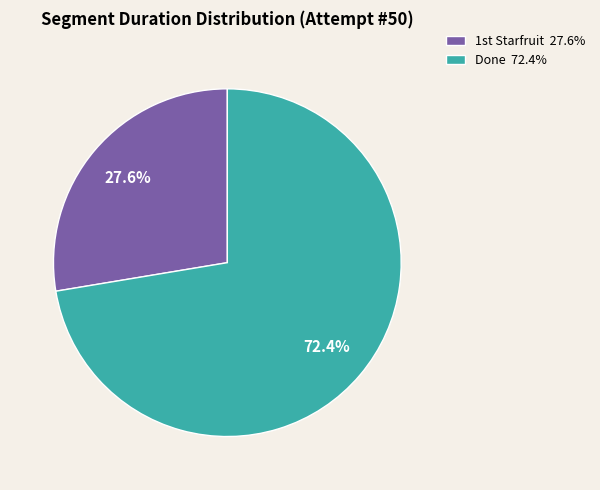

True or false: Done accounts for 72% of the total.

True